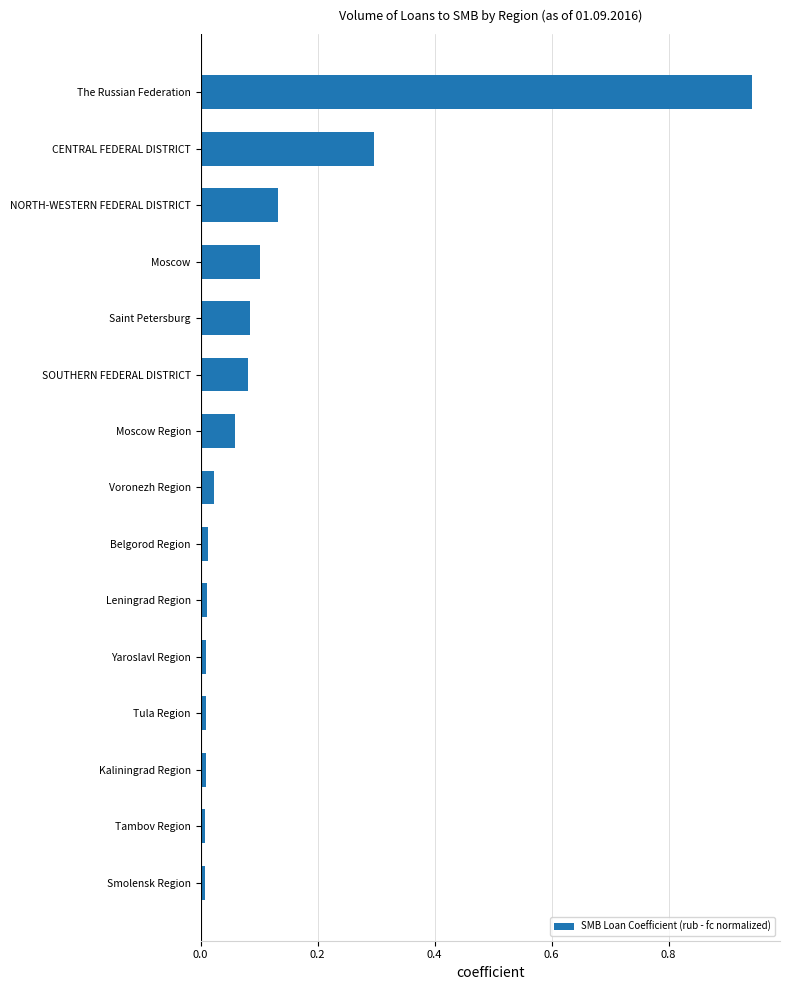

What is the difference between the second highest and minimum values?

0.3